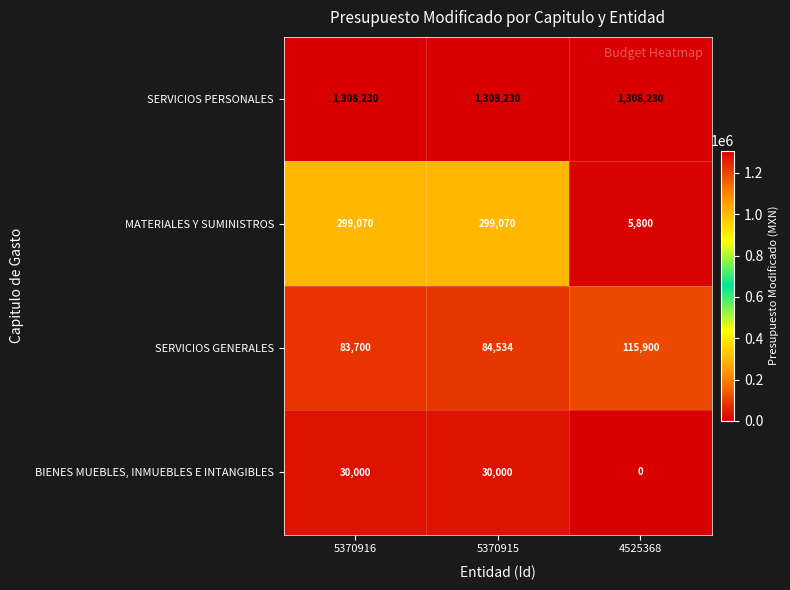

Which series has the largest range (max minus min)?

MATERIALES Y SUMINISTROS